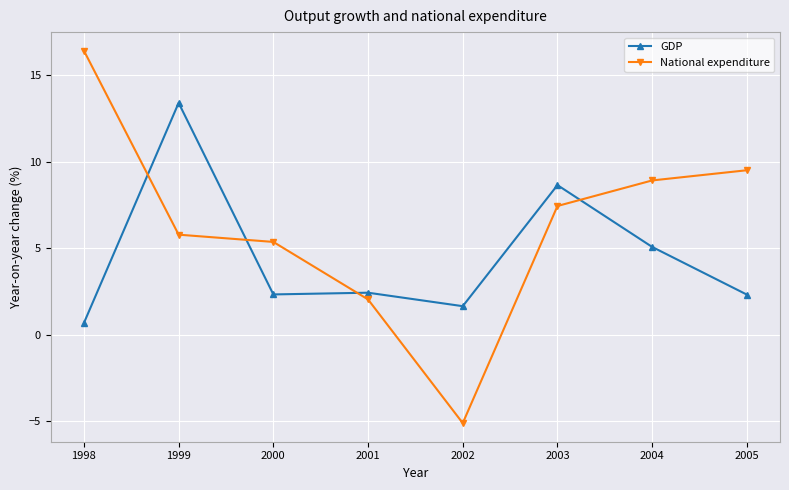

Is this an area chart (filled region under the line)?

No